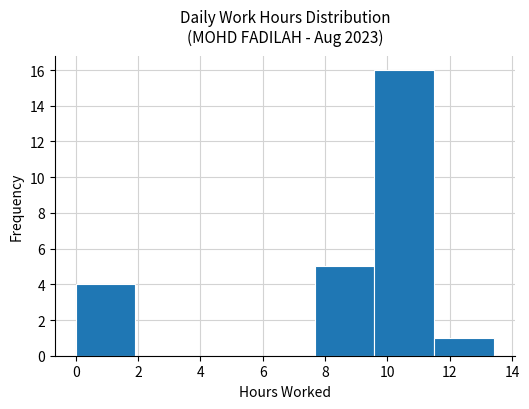

Reading left to right, list every bar in this chart as the range it spans on the x-axis followed by its height. Neither the bar edges nor the heights are printed on the chart, so give them approximately, as read against the axes.

0.0 to 2.0: 4
2.0 to 3.8: 0
3.8 to 5.8: 0
5.8 to 7.6: 0
7.6 to 9.6: 5
9.6 to 11.6: 16
11.6 to 13.4: 1